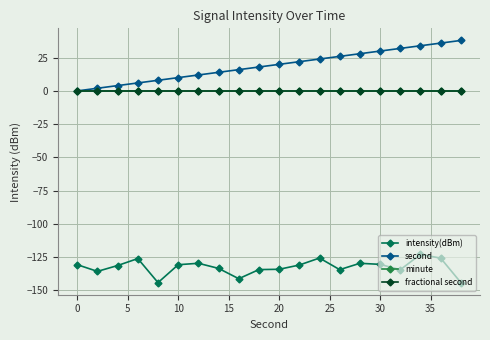

Is this an area chart (filled region under the line)?

No